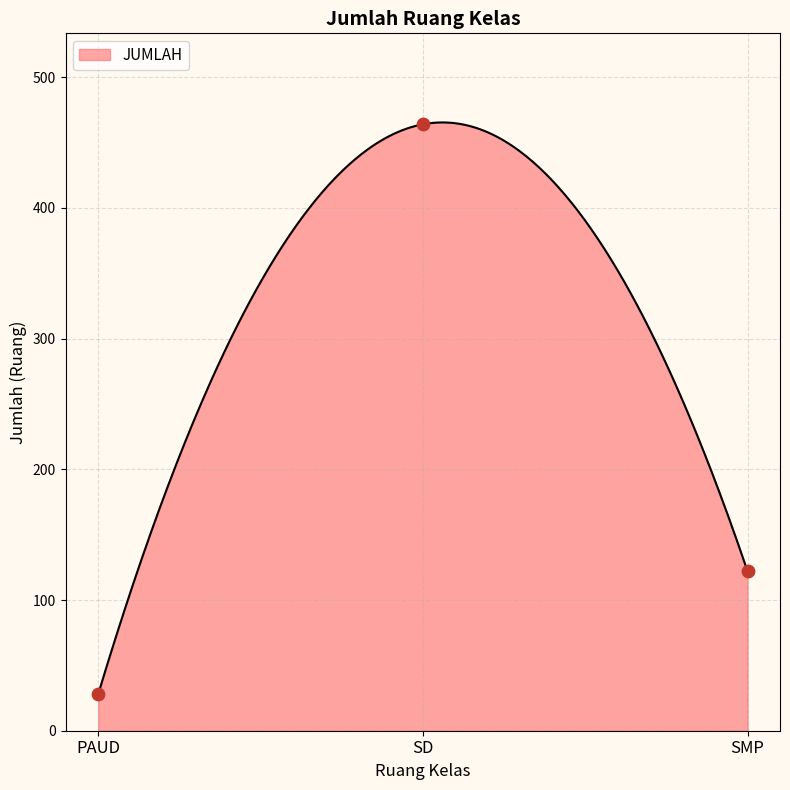

What is the change in value from SD to SMP?

-342